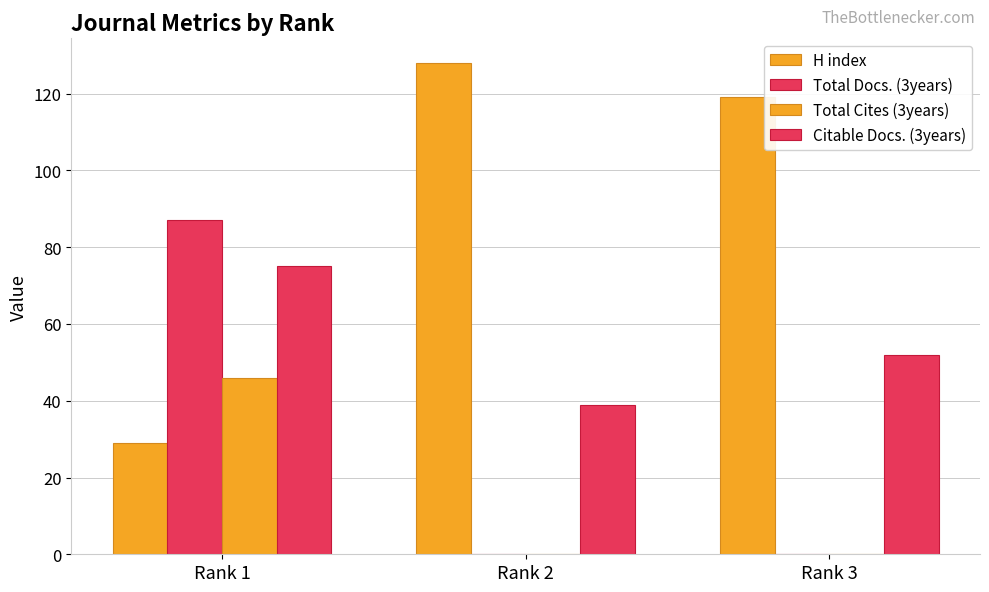

Rank the series by their maximum value, from lowest to highest.

Total Cites (3years), Citable Docs. (3years), Total Docs. (3years), H index